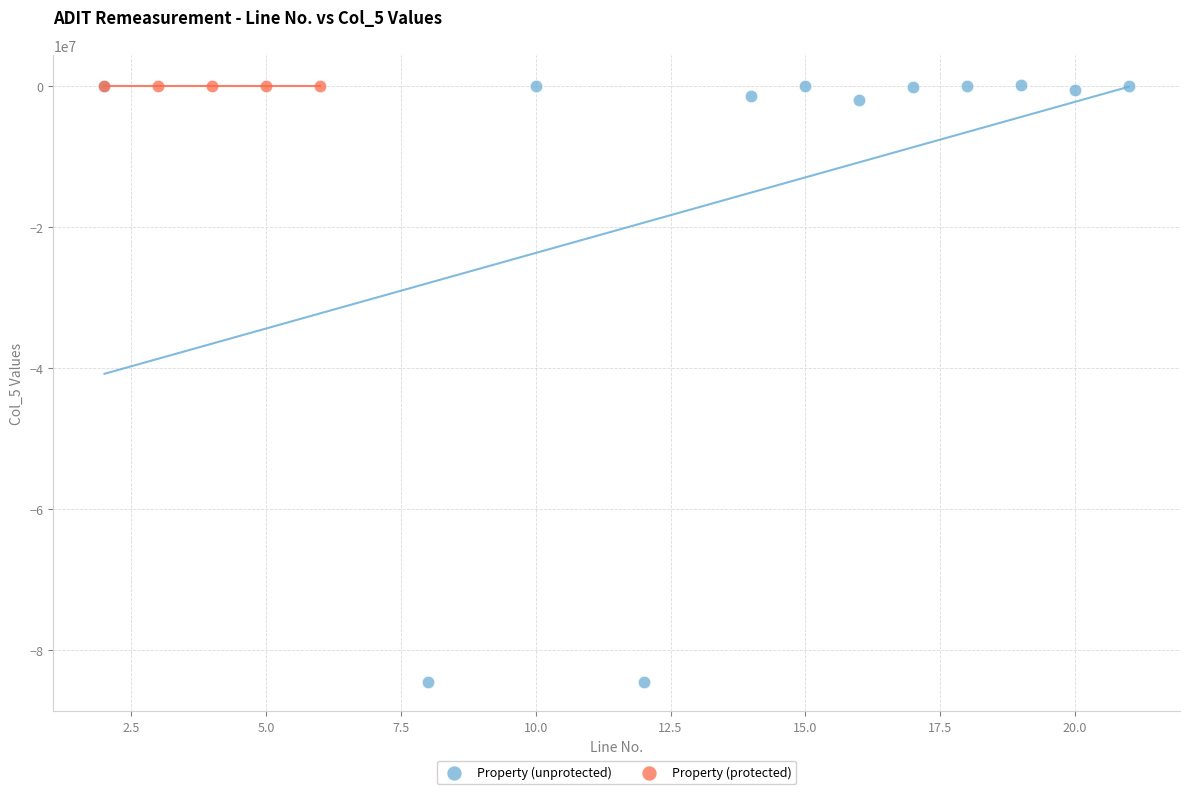

Which series reaches the minimum Y coordinate?

Property (unprotected)